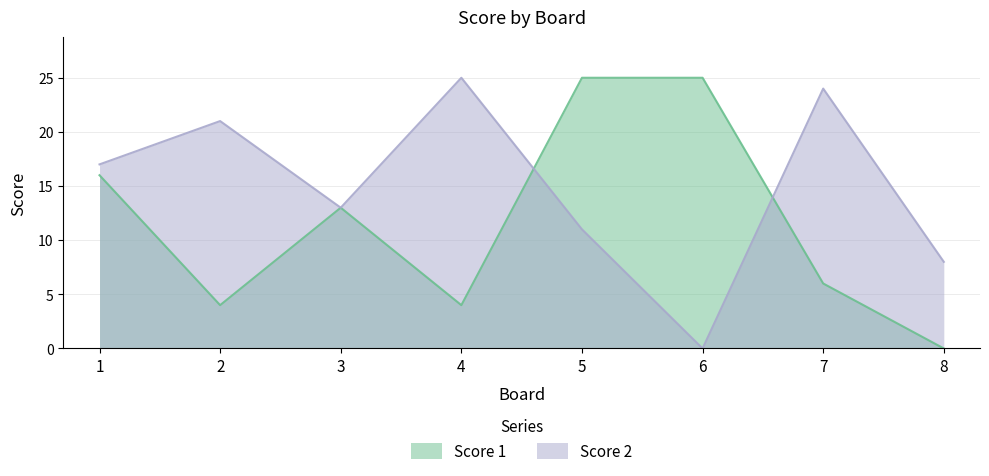

Between 4 and 6, which series saw the biggest shift?

Score 2